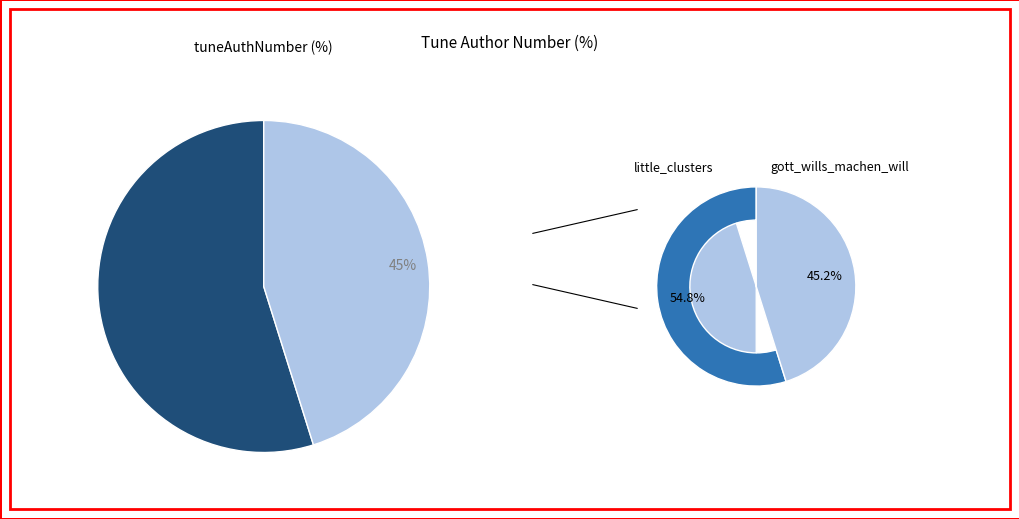

Rank the categories by value from highest to lowest.

little_clusters, gott_wills_machen_will